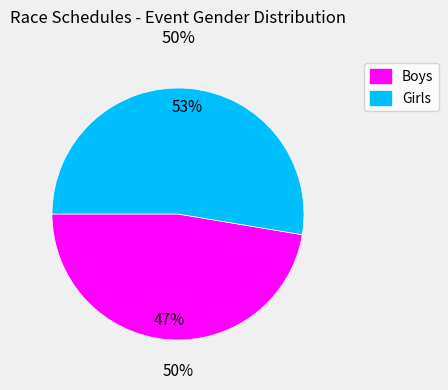

Between Boys and Girls, which is larger?

Girls